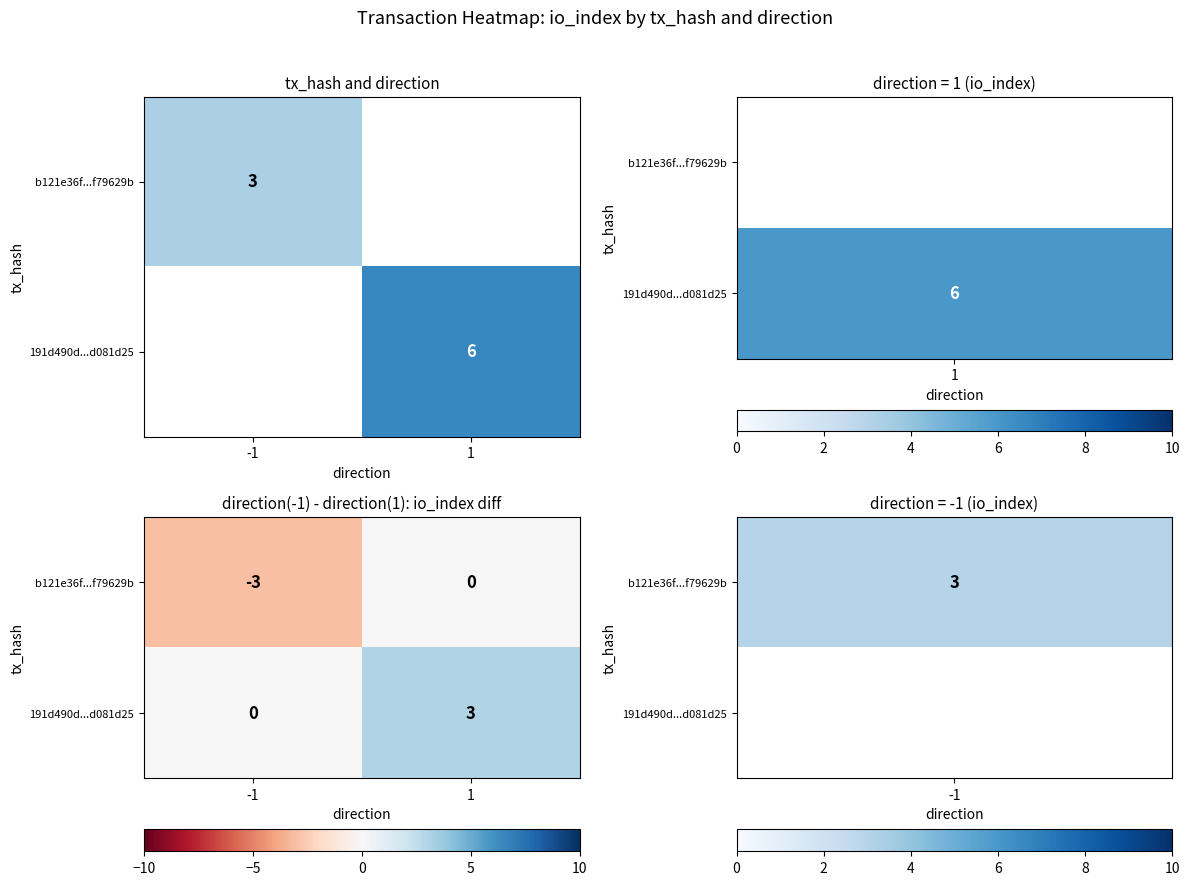

What is the total value across all series at -1?

-3